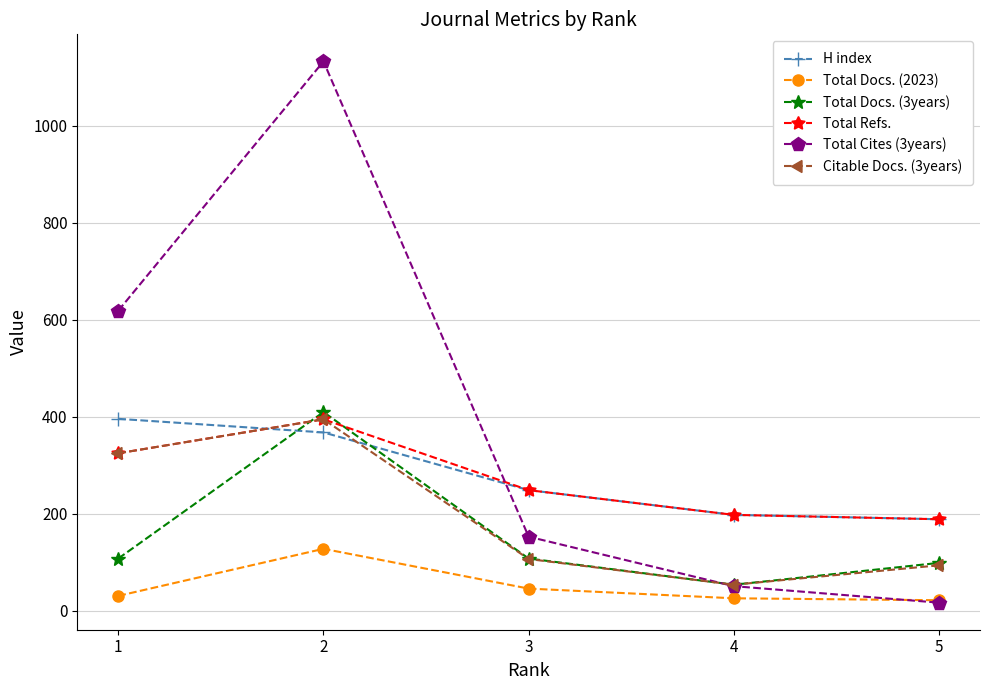

How many lines are shown in the chart?

6